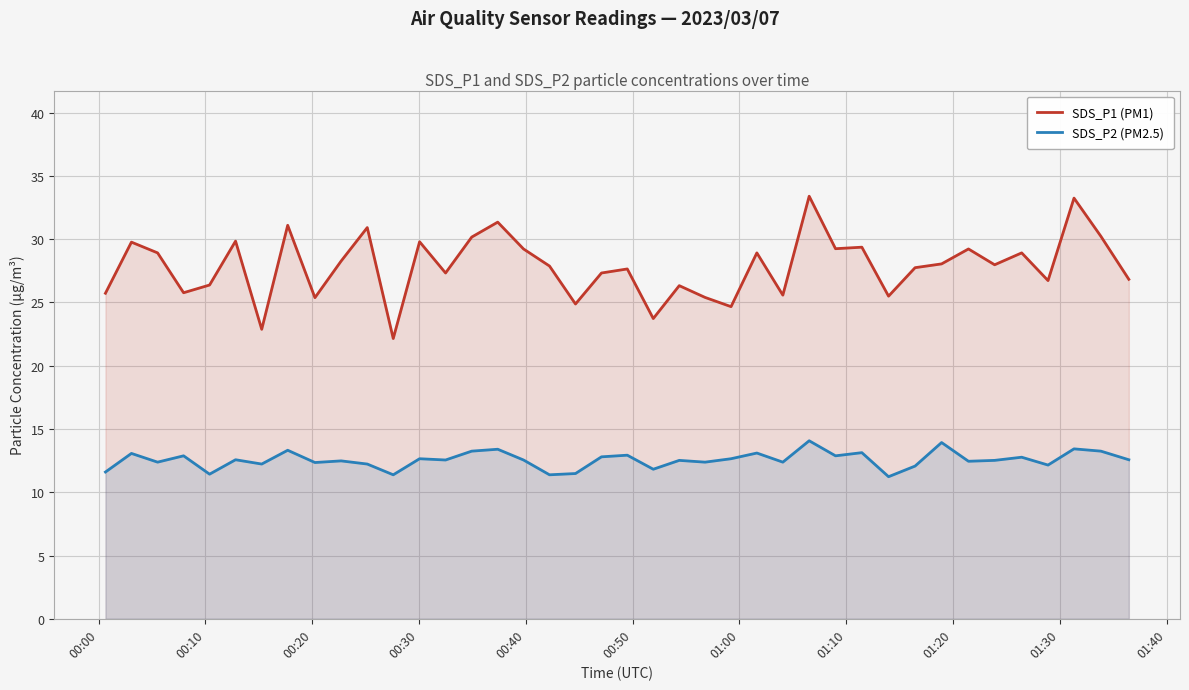

Which series has the largest total across all categories?

SDS_P1 (PM1)